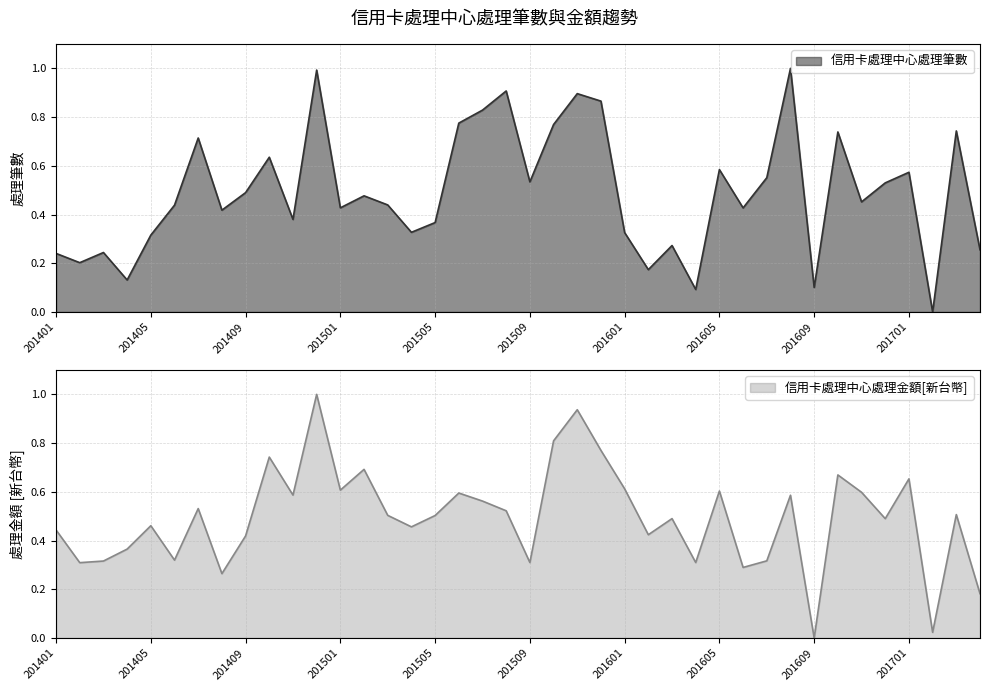

What is the value of the 信用卡處理中心處理筆數 point at the 13th from the left?

0.4